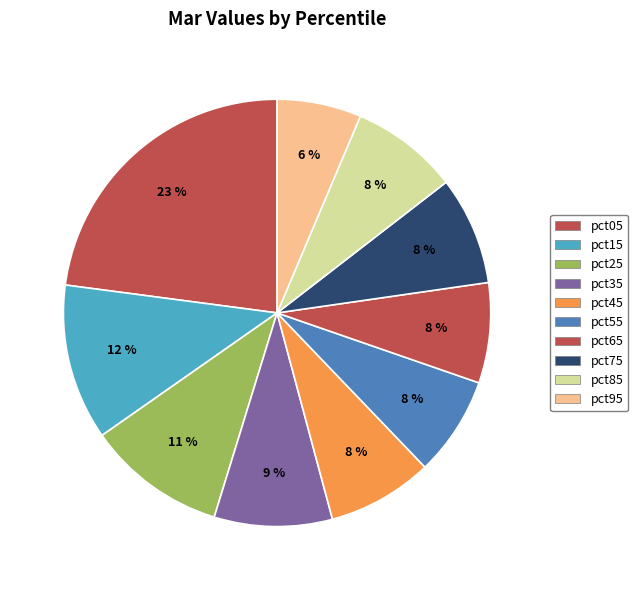

How many segments does this pie chart have?

10